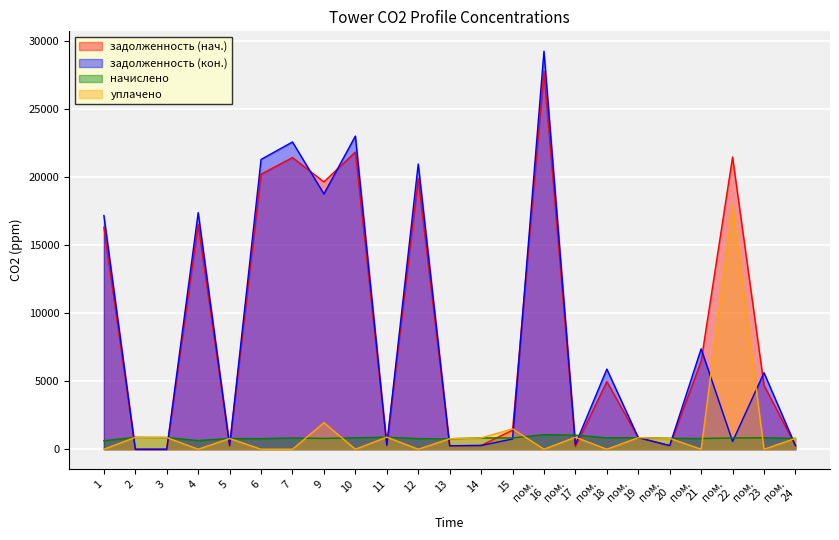

At which label is уплачено closest to 8939?

9